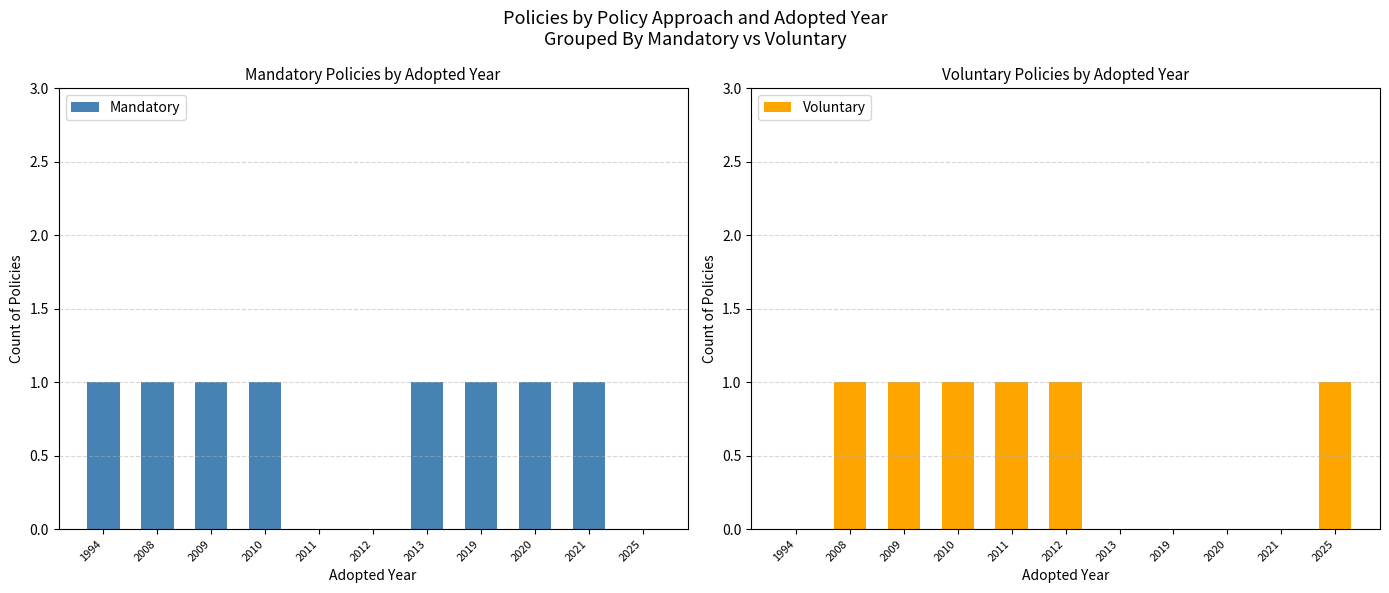

List the series in order of their peak value, highest first.

Mandatory, Voluntary